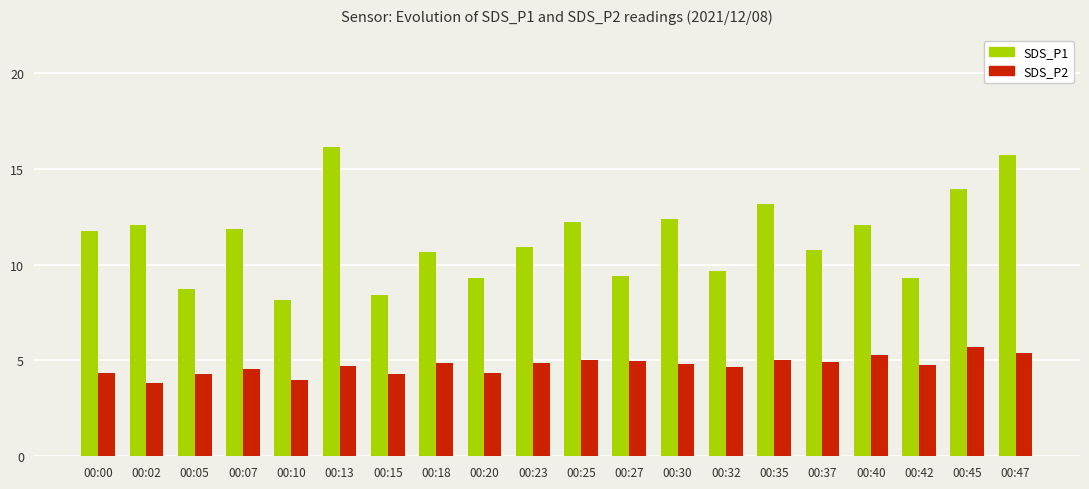

Rank the series by their average value, from lowest to highest.

SDS_P2, SDS_P1